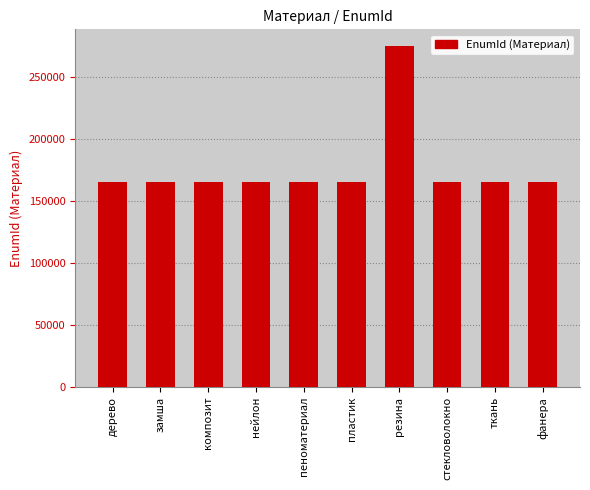

Approximately how many times larger is the value at ткань compared to дерево?

1.0